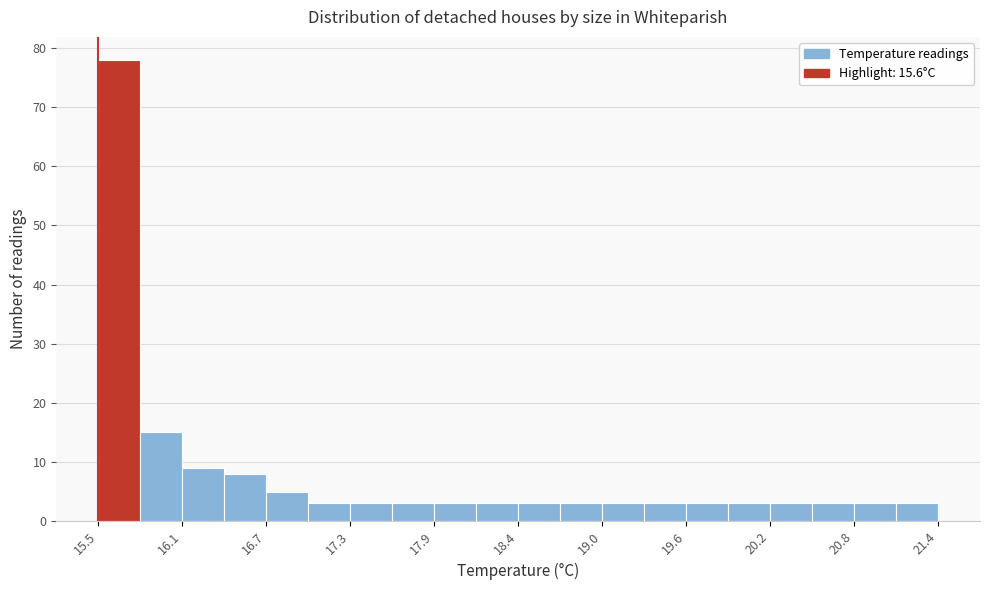

Read against the x-axis, roughly where is the centre of the tallest bar?

15.6